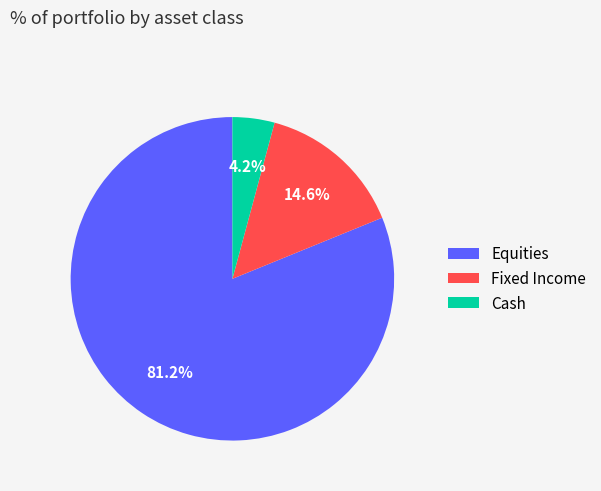

Which slice is the smallest?

Cash